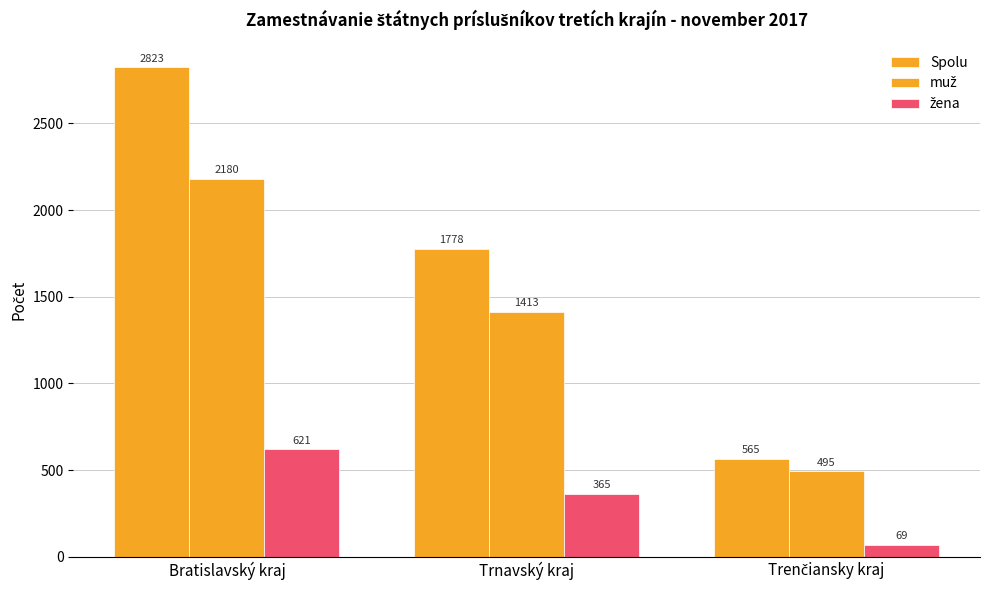

What is the sum of the žena values at Trenčiansky kraj and Bratislavský kraj?

690